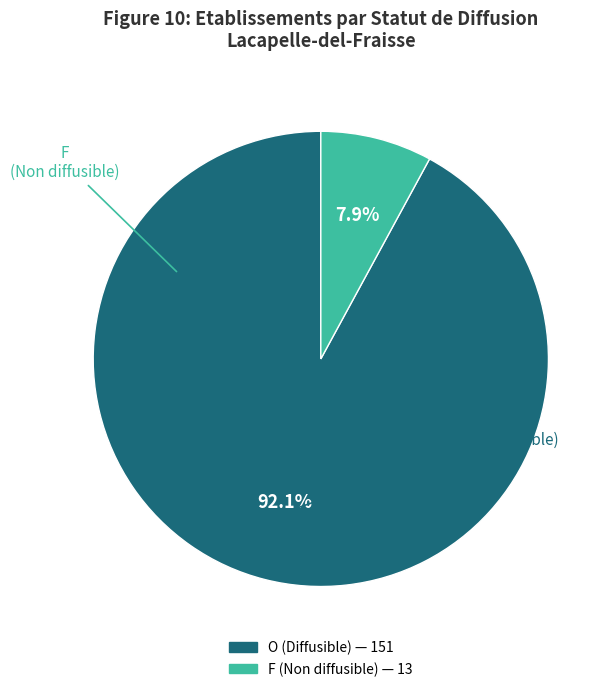

Count the number of slices in the pie.

2